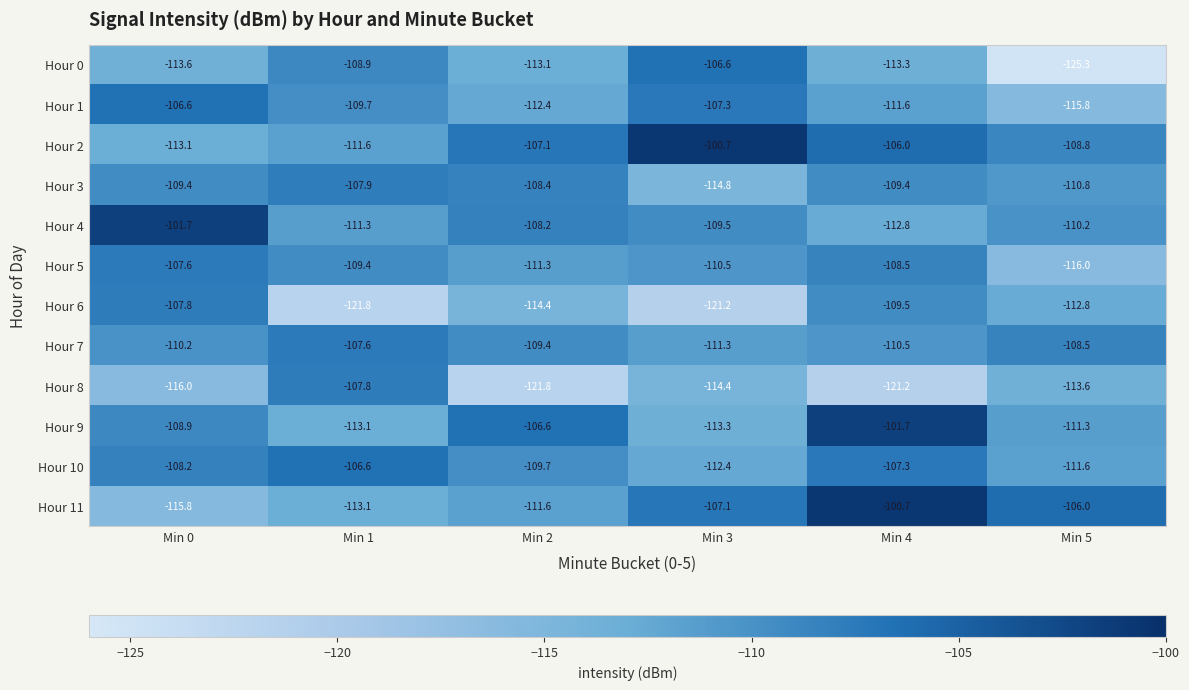

Rank the series at Min 3 from lowest to highest value.

Hour 6, Hour 3, Hour 8, Hour 9, Hour 10, Hour 7, Hour 5, Hour 4, Hour 1, Hour 11, Hour 0, Hour 2